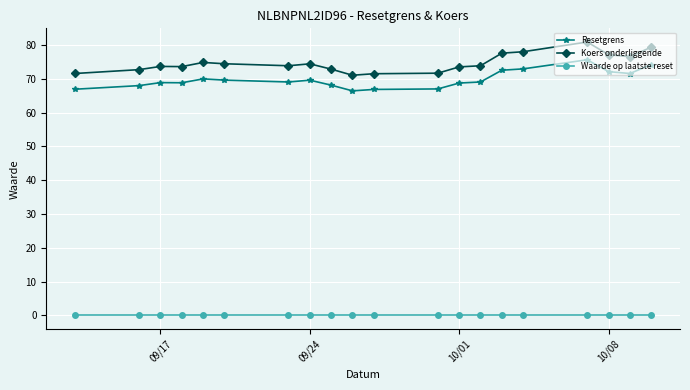

Is it true that Koers onderliggende equals 73.7 at 09/17?

True